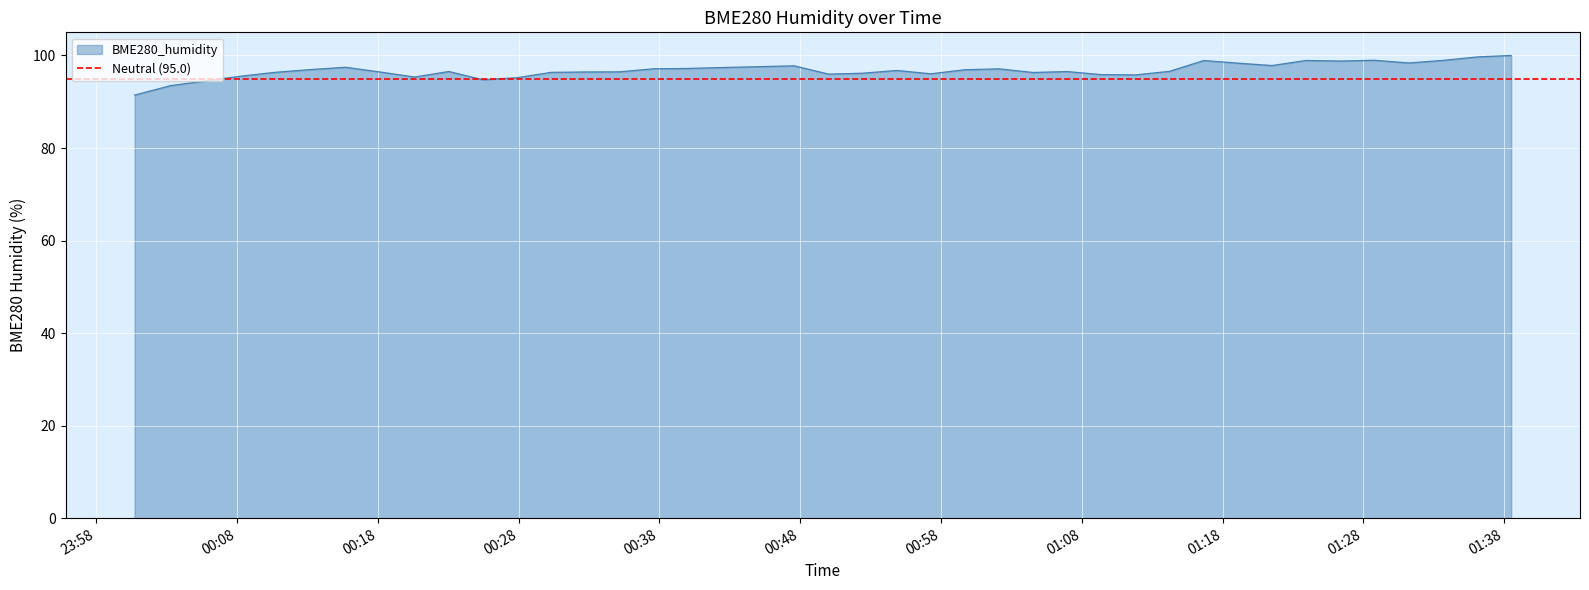

How many interior local valleys (lower than both neighbors) does the data have?

9